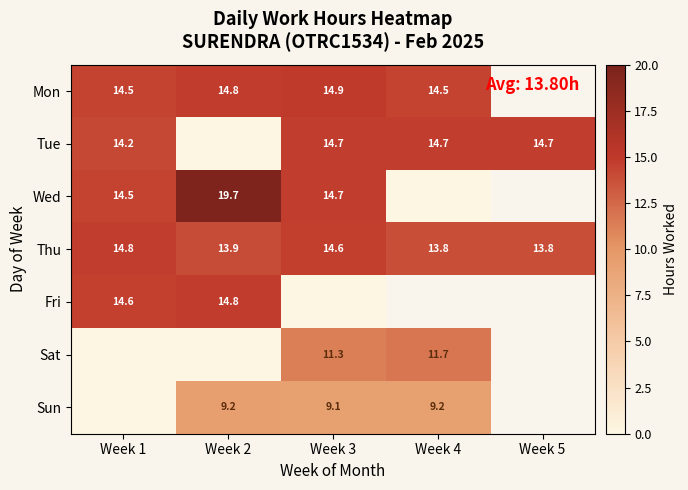

How many series are shown in this chart?

7